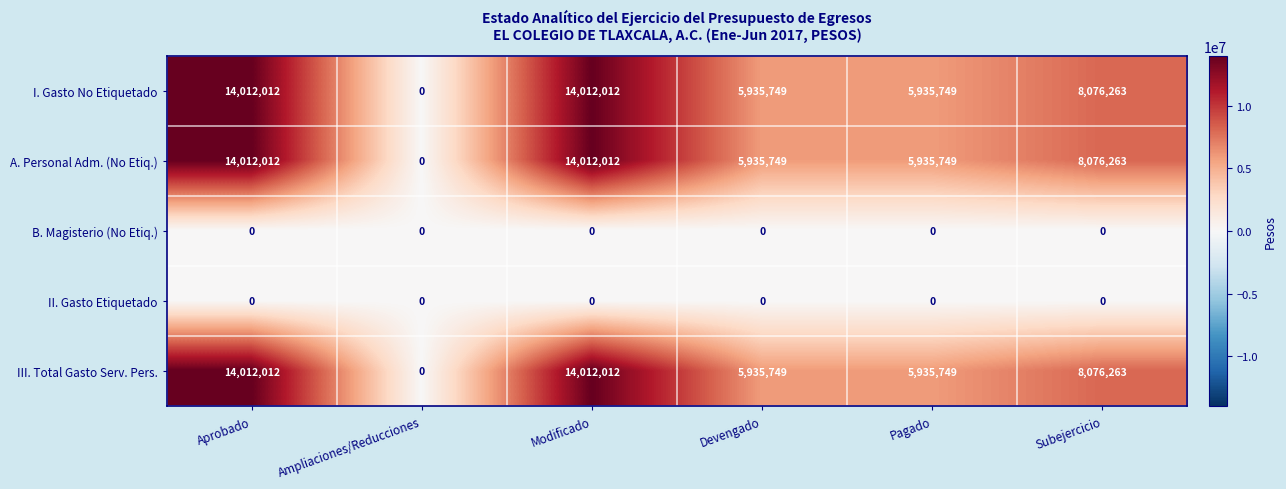

What is the sum of all A. Personal Adm. (No Etiq.) values?

47971785